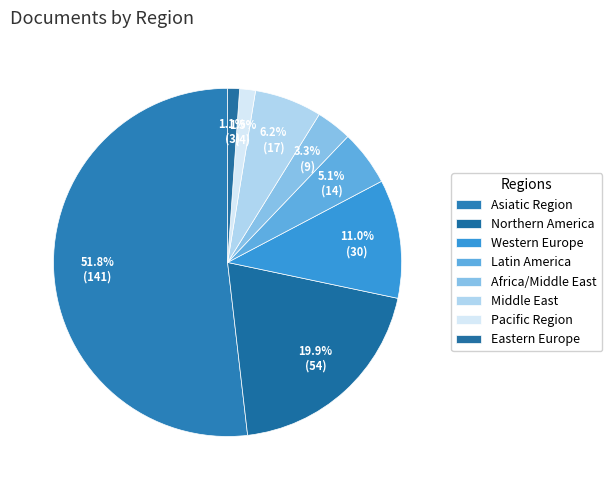

Do Middle East and Asiatic Region together represent more than half of the pie?

Yes